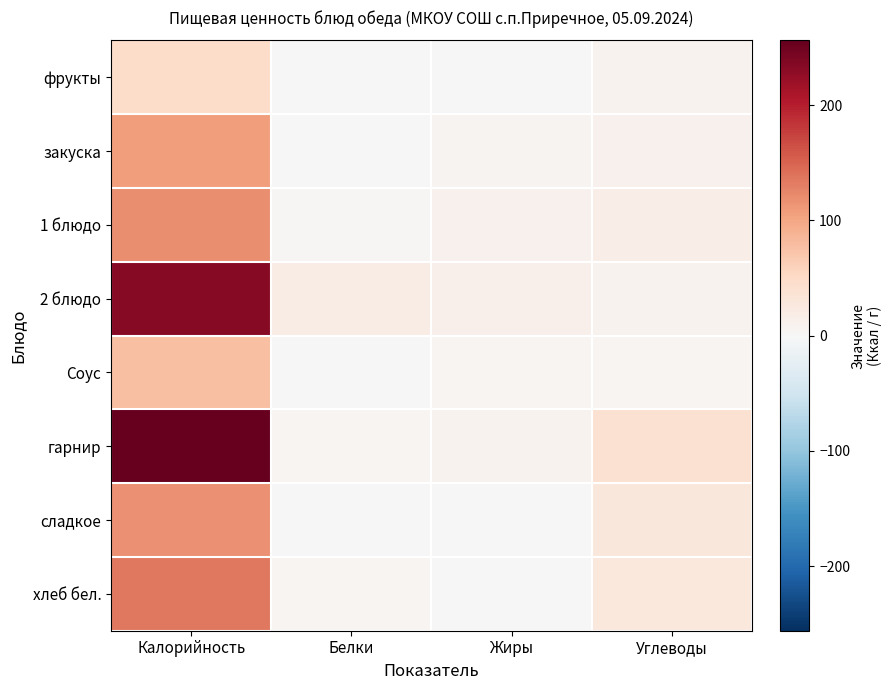

Rank the series by their maximum value, from lowest to highest.

фрукты, Соус, закуска, сладкое, 1 блюдо, хлеб бел., 2 блюдо, гарнир